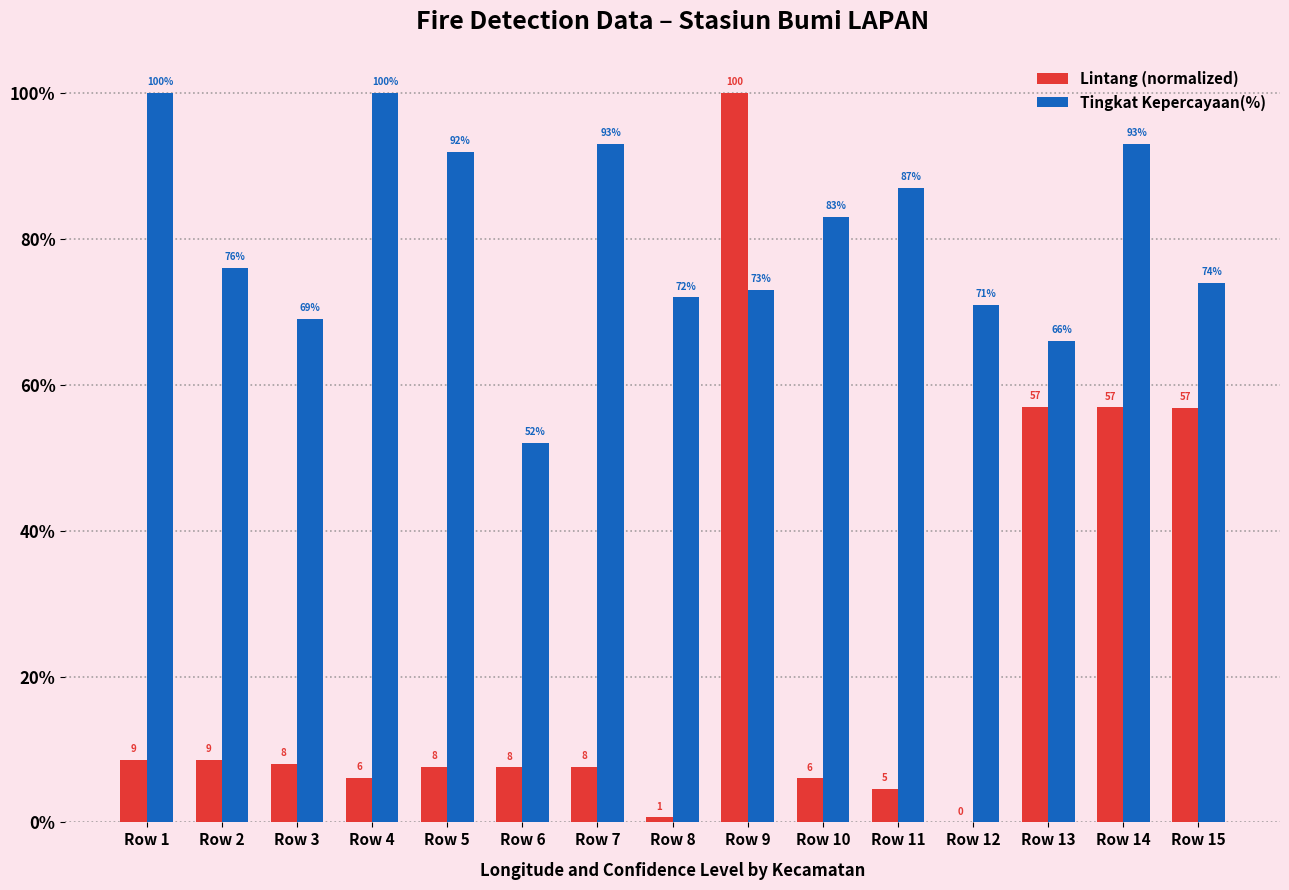

What is the difference between the Lintang (normalized) values at Row 15 and Row 7?

49.2